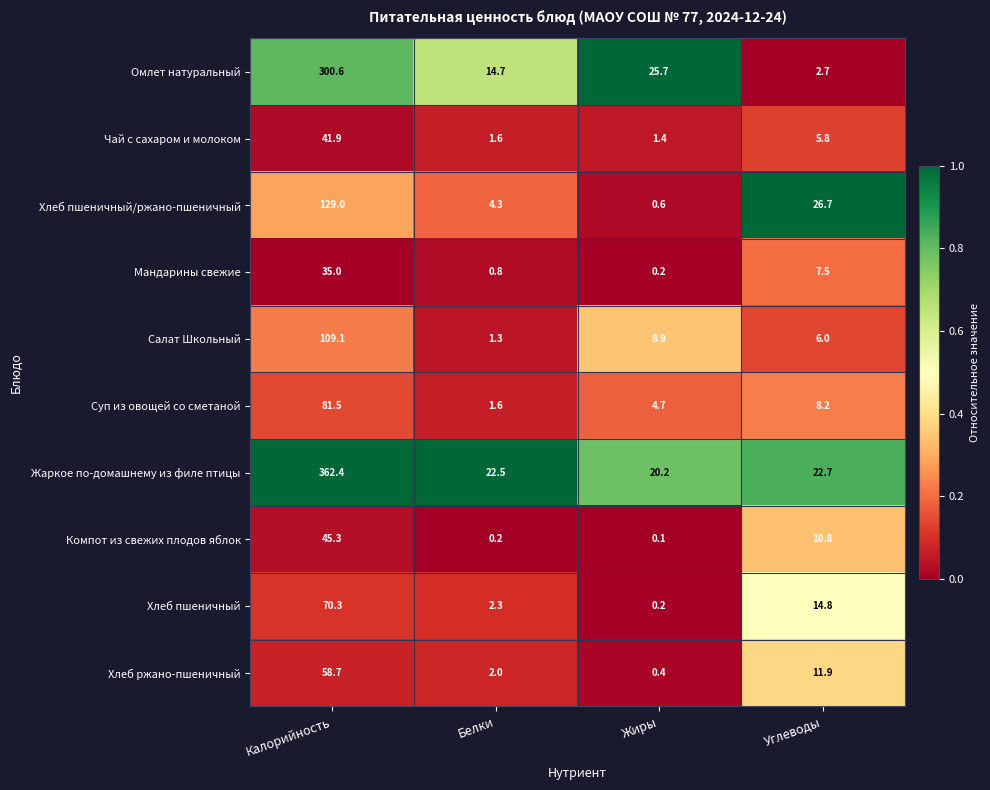

What is the difference between the highest and lowest values at Жиры?

25.6